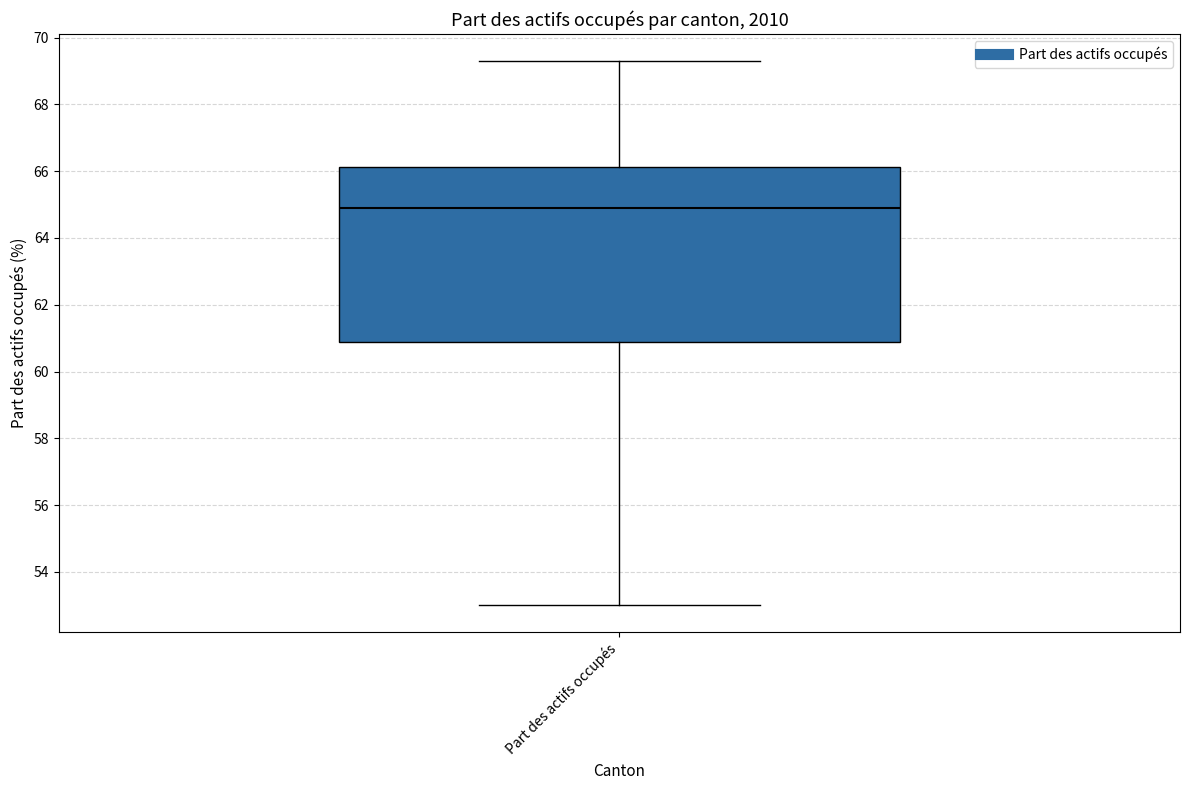

Where does the lower whisker of the box for Part des actifs occupés end on the y-axis? The values are not printed on the chart, so give them approximately, as read against the axis.

53.0